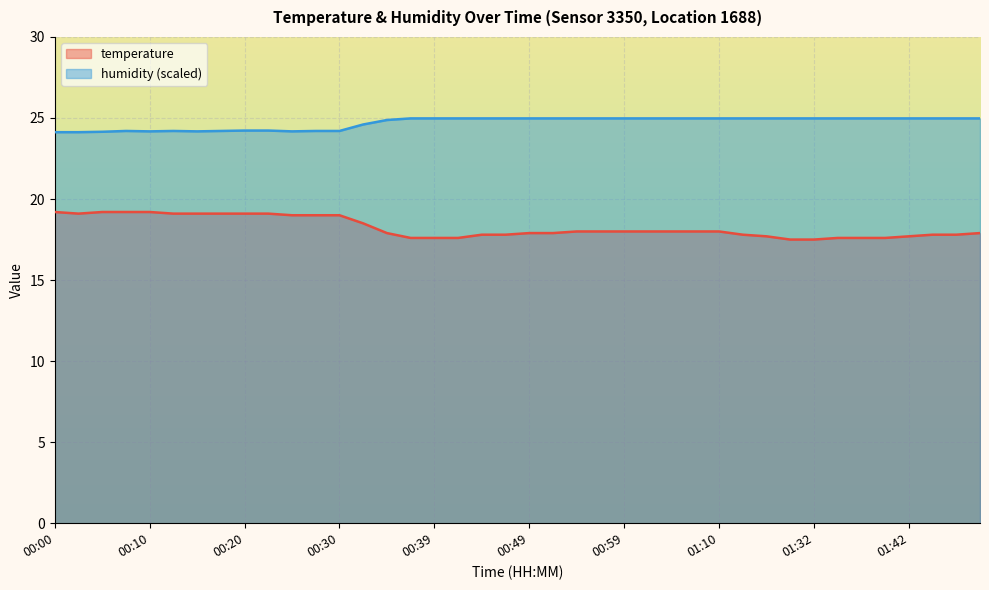

Which series has the largest total across all categories?

humidity (scaled)